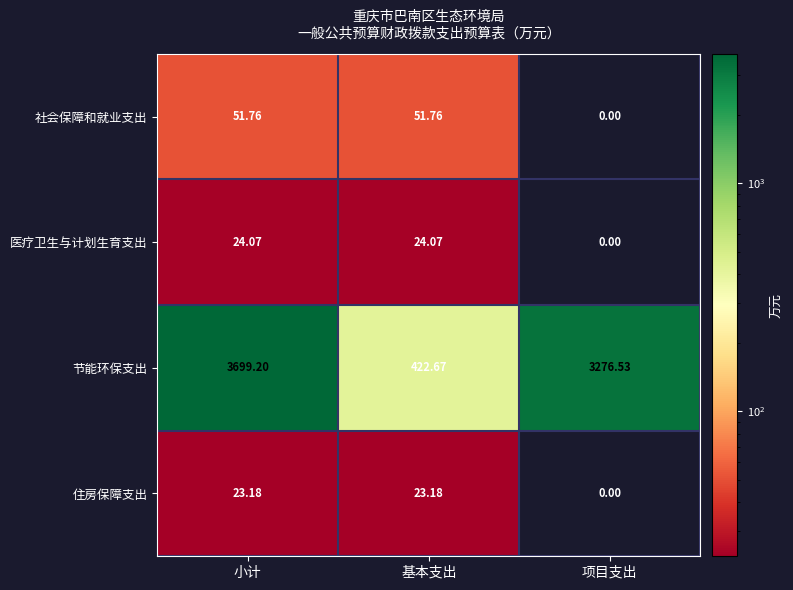

How many data points in 住房保障支出 are above 23?

2